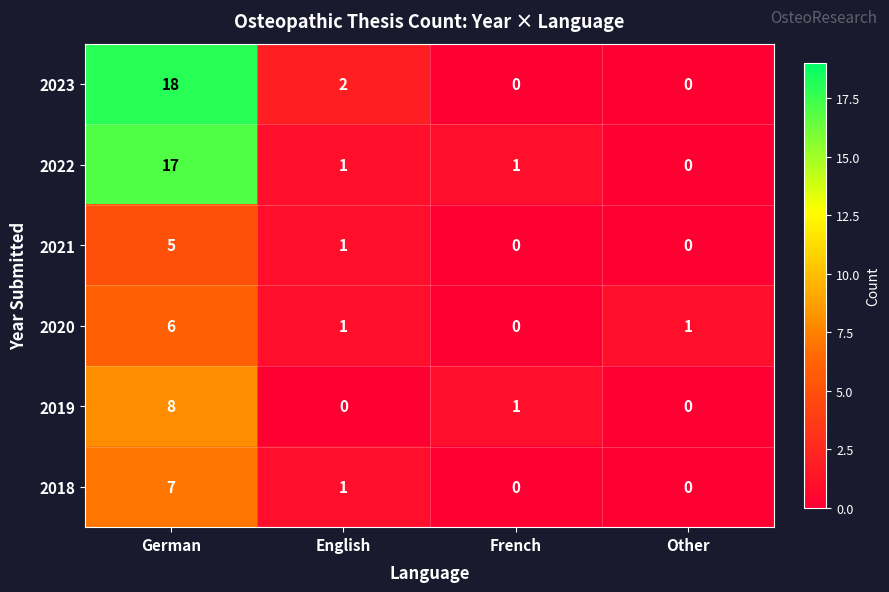

Reading left to right, transcribe all the data shown in this chart.

2023: 18	2	0	0
2022: 17	1	1	0
2021: 5	1	0	0
2020: 6	1	0	1
2019: 8	0	1	0
2018: 7	1	0	0